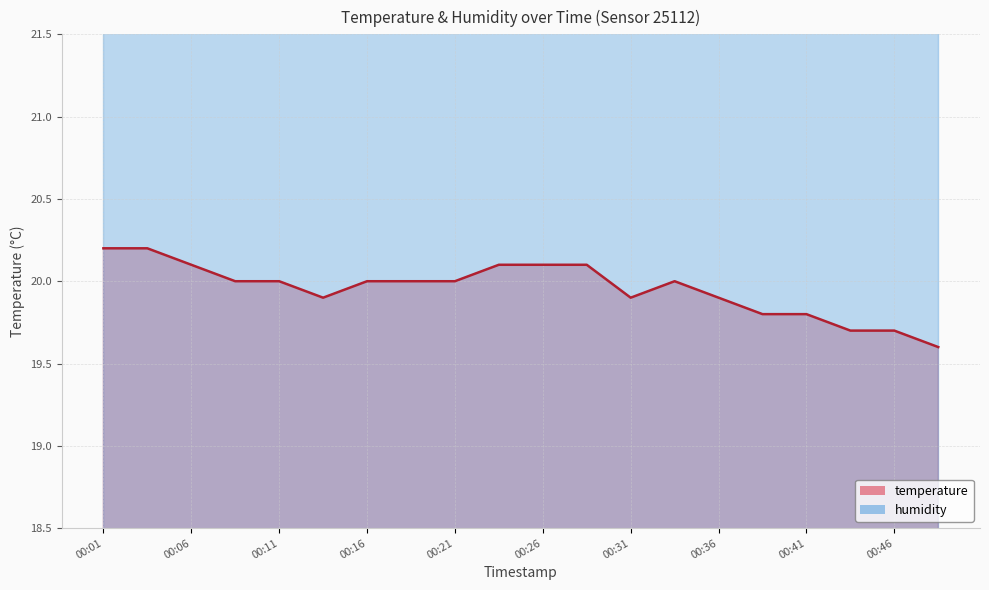

Approximately how many times larger is the value at 00:26 compared to 00:16?

1.0